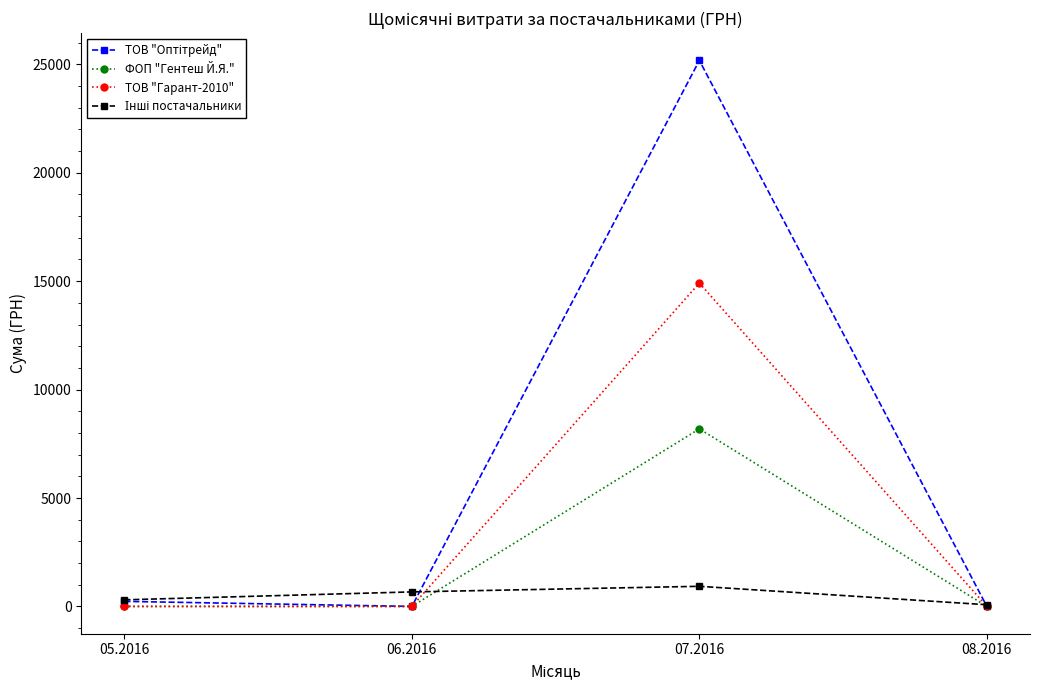

At which category is the sum across all series the highest?

07.2016